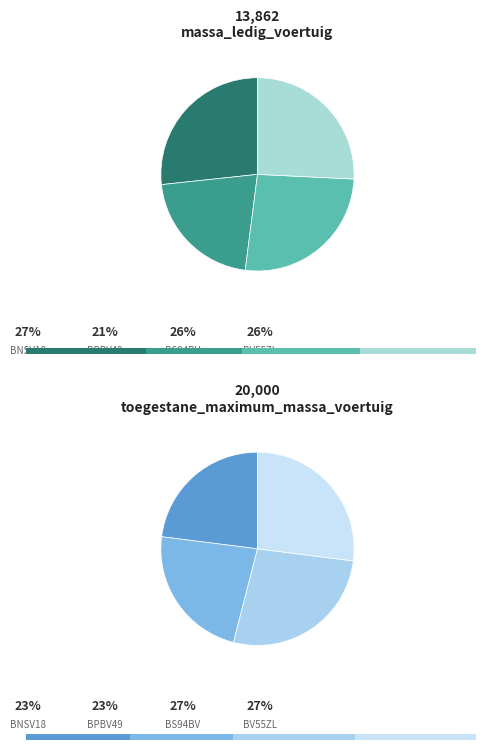

Is it true that BNSV18 is 27% of the pie?

True